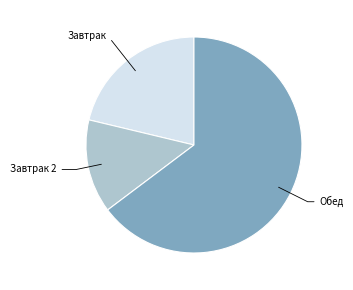

True or false: Обед accounts for 55% of the total.

False